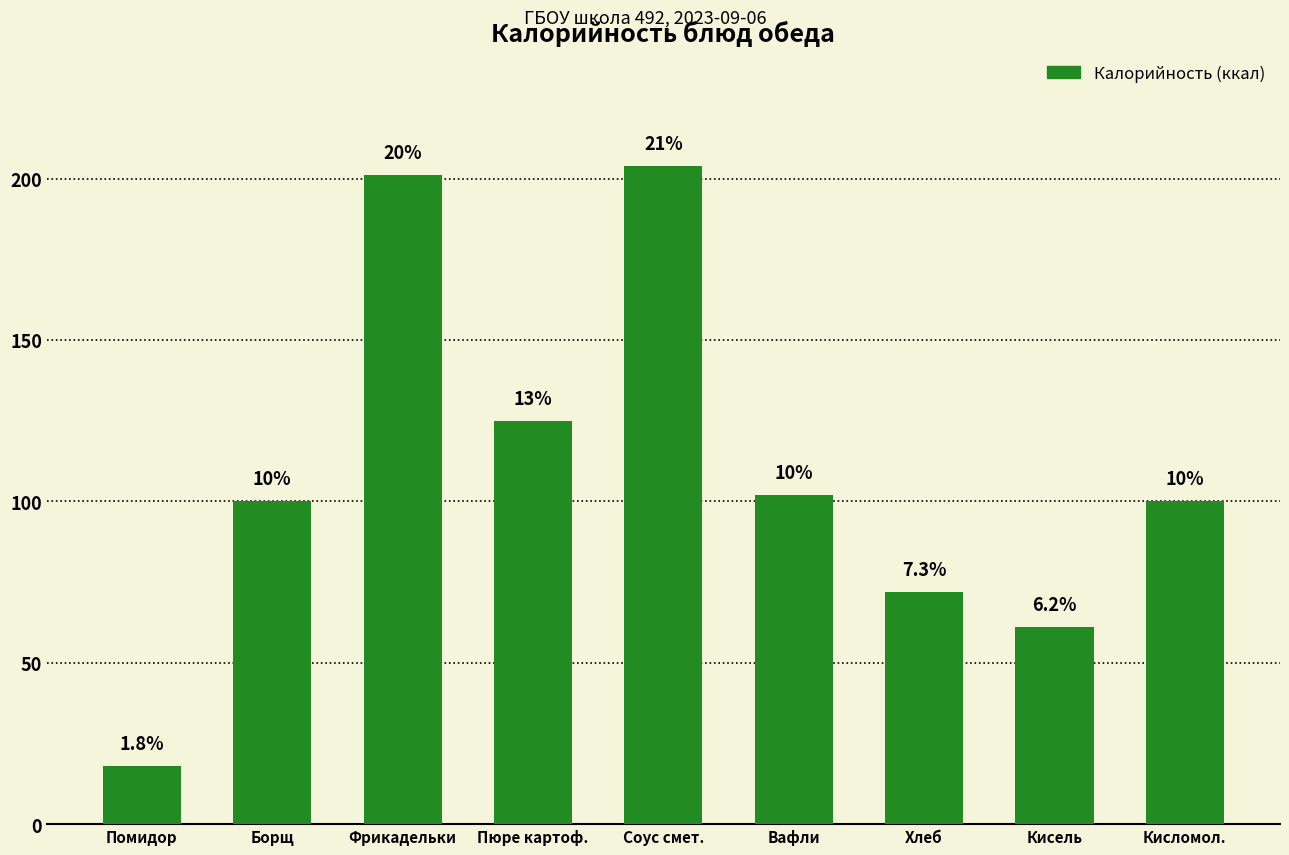

What is the difference between the values at Кисель and Вафли?

41